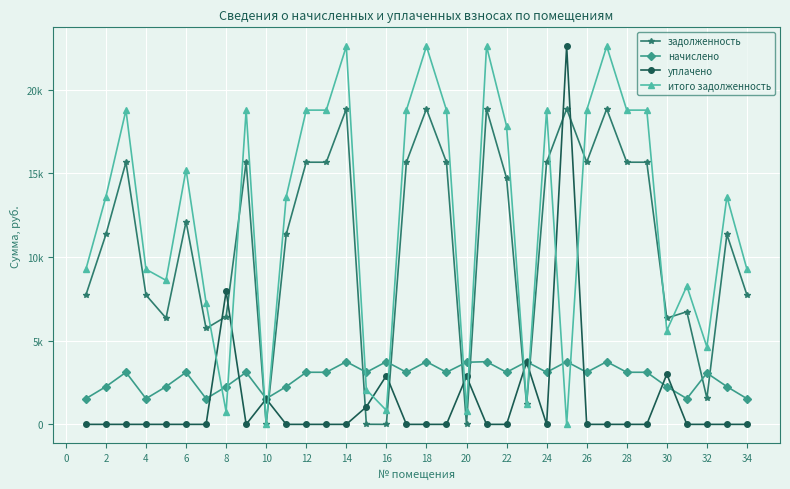

True or false: уплачено has more than 2 interior local peaks.

True